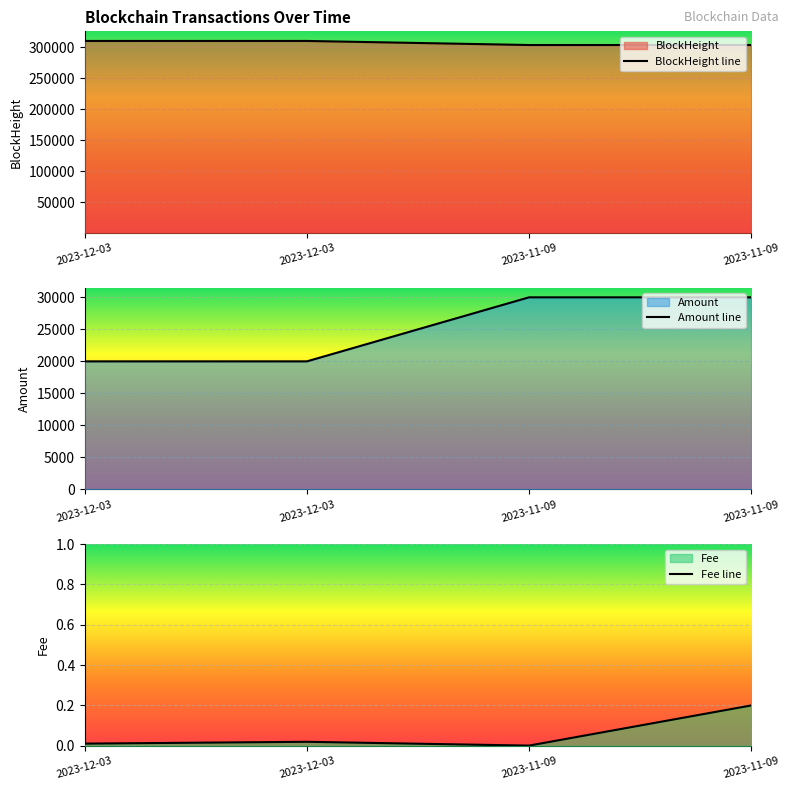

What is the sum of all Amount line values?

99992.3